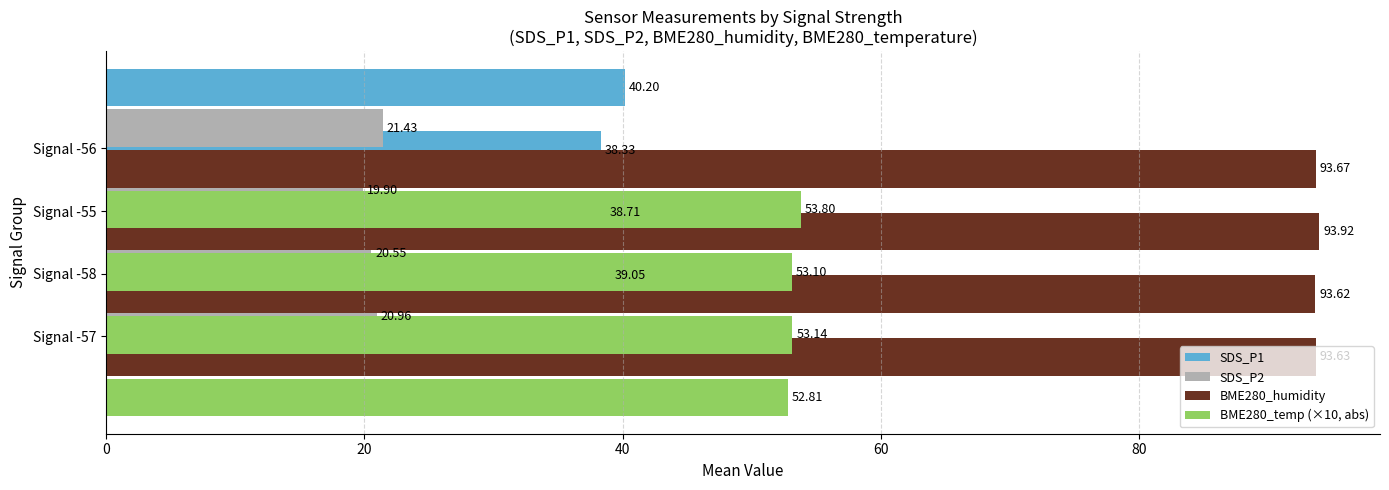

What is the minimum value for BME280_humidity?

93.6